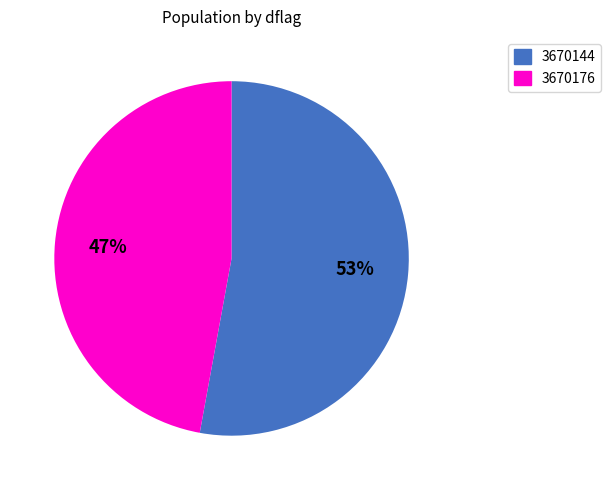

What is the largest slice in the pie chart?

3670144